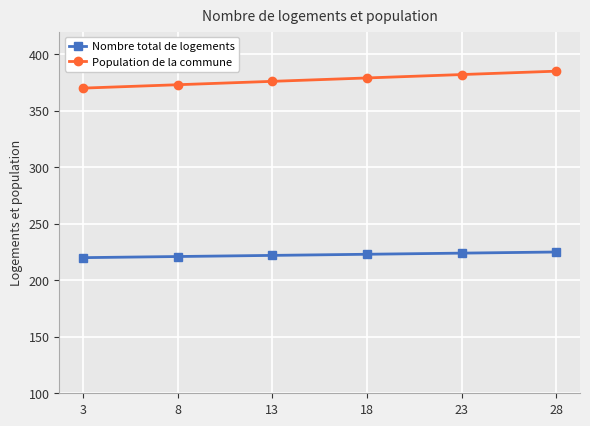

Rank the series by their average value, from lowest to highest.

Nombre total de logements, Population de la commune